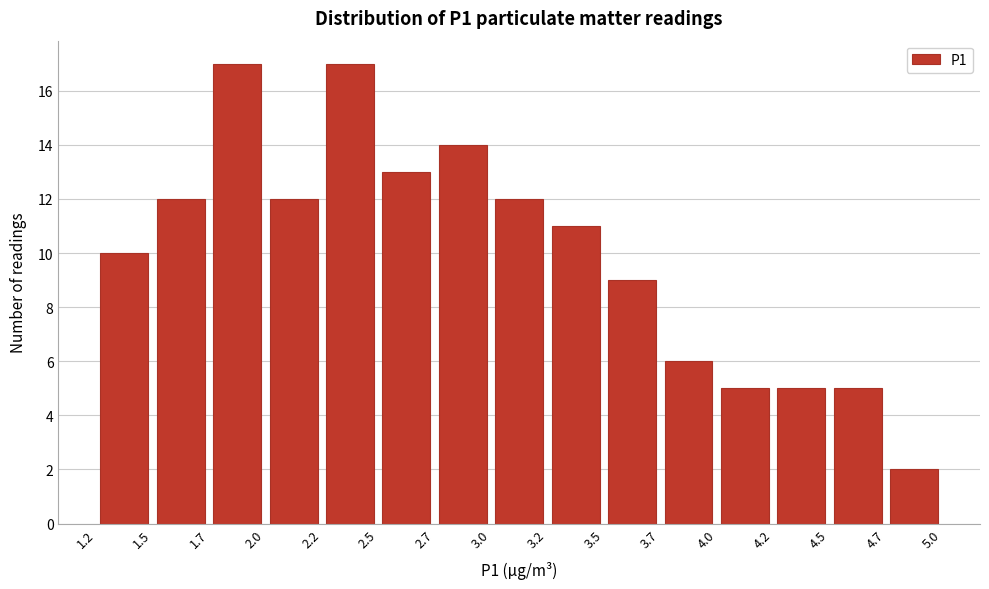

Reading left to right, list every bar in this chart as the range it spans on the x-axis followed by its height. The values are not printed on the chart, so give them approximately, as read against the axis.

1.2 to 1.5: 10
1.5 to 1.7: 12
1.7 to 2.0: 17
2.0 to 2.2: 12
2.2 to 2.5: 17
2.5 to 2.7: 13
2.7 to 3.0: 14
3.0 to 3.2: 12
3.2 to 3.5: 11
3.5 to 3.7: 9
3.7 to 4.0: 6
4.0 to 4.2: 5
4.2 to 4.5: 5
4.5 to 4.7: 5
4.7 to 5.0: 2